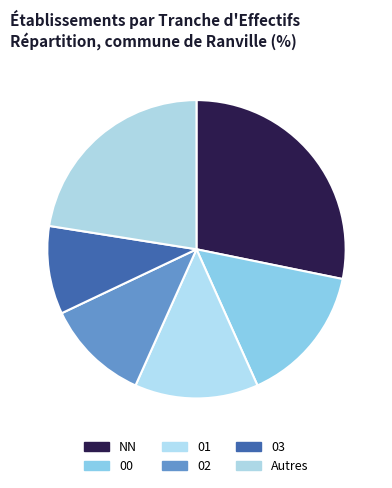

Count the number of slices in the pie.

6